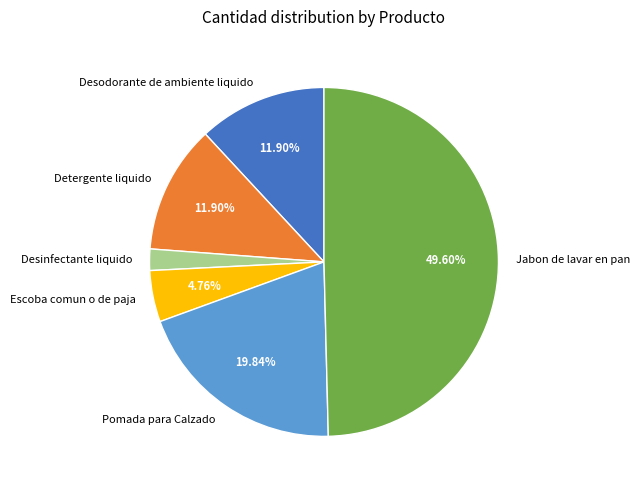

Does Detergente liquido represent more than half of the total?

No